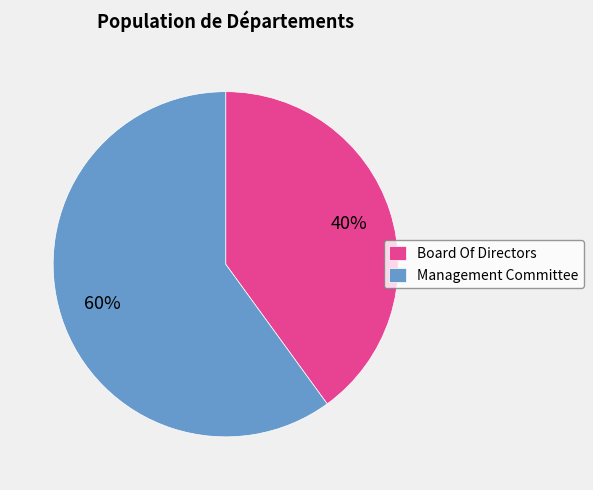

Is it true that Management Committee is 60% of the pie?

True